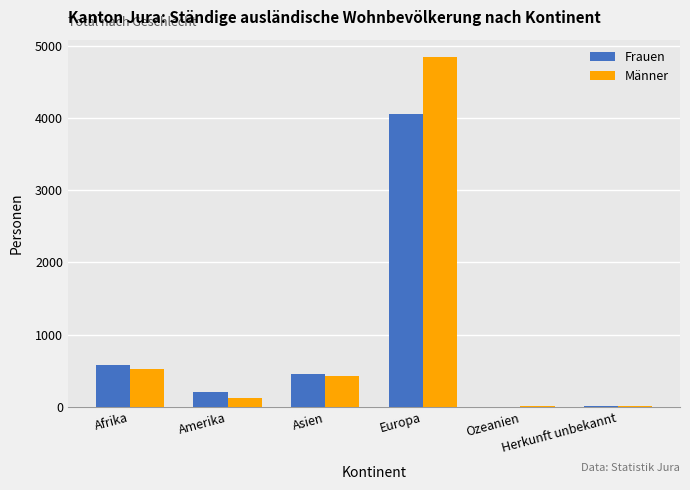

What is the maximum value shown in the chart?

4840